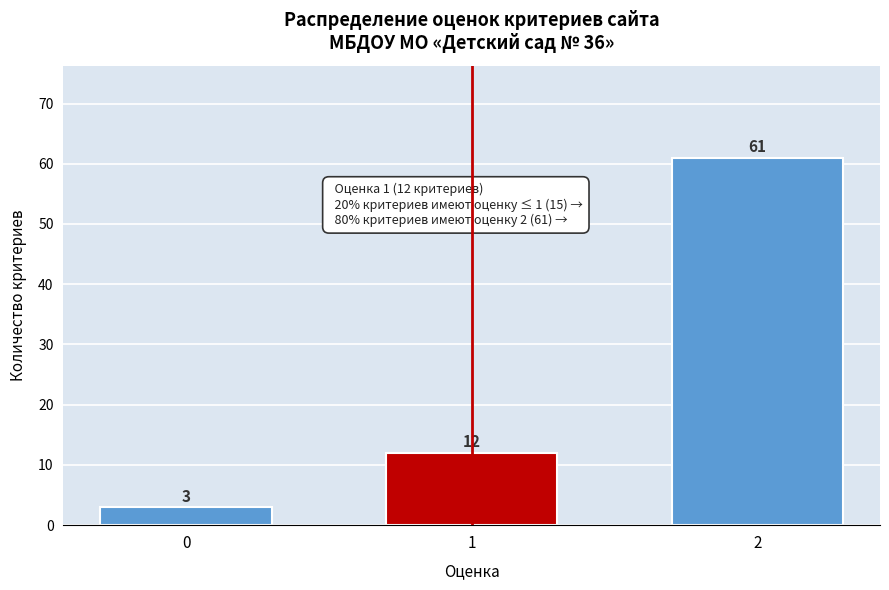

Reading left to right, extract all data points from this chart.

0=3	1=12	2=61